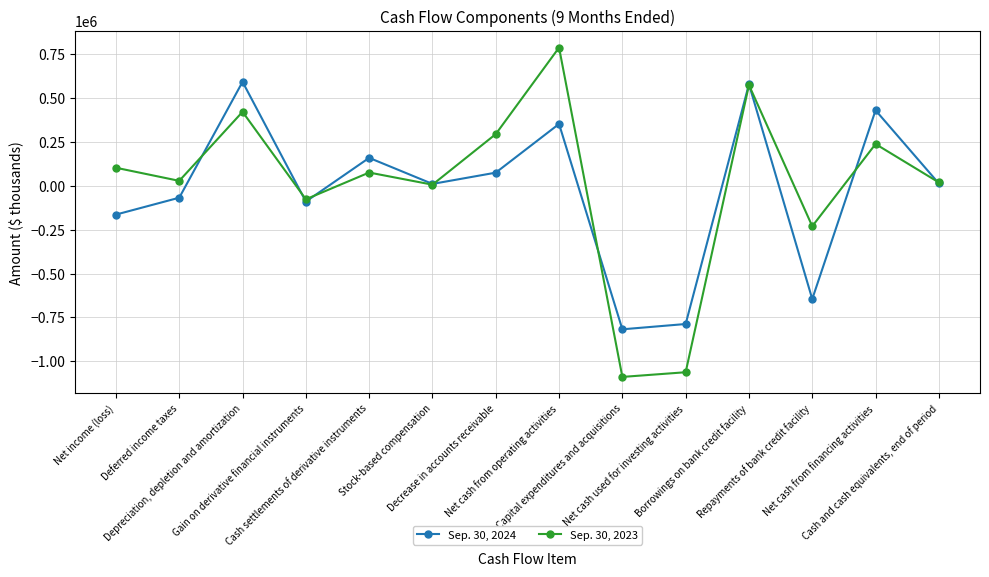

What is the minimum value shown in the chart?

-1088933